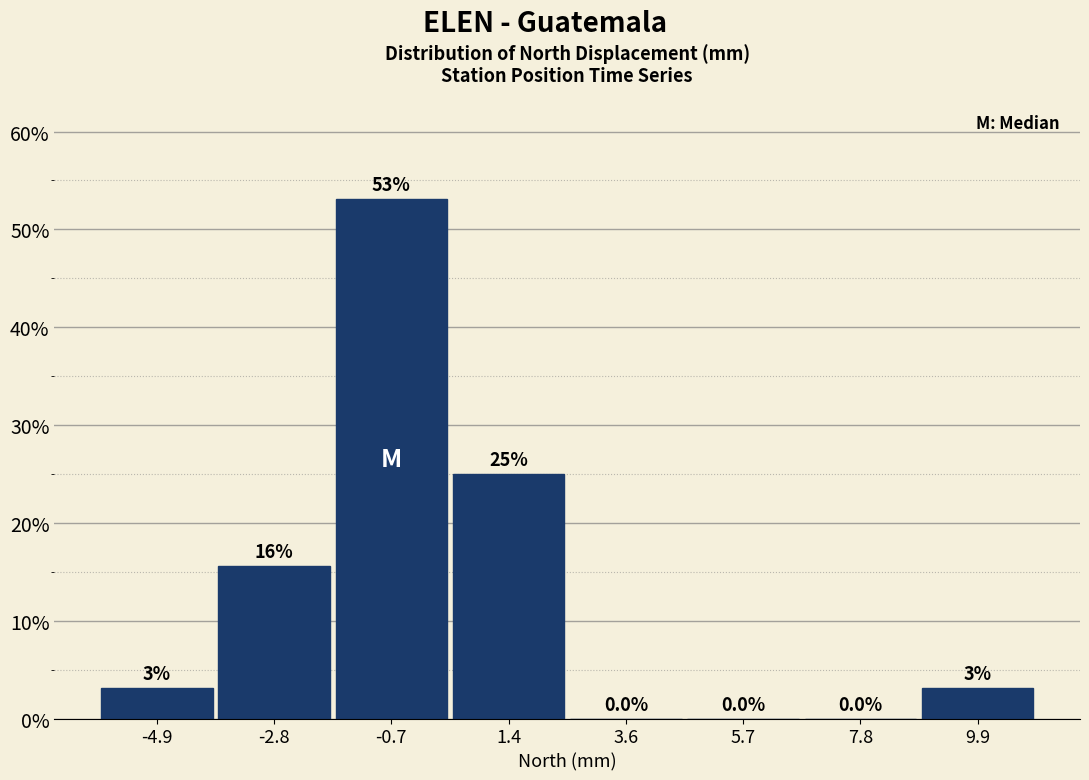

Over which range of the x-axis is the bar tallest?

-1.5 to 0.5